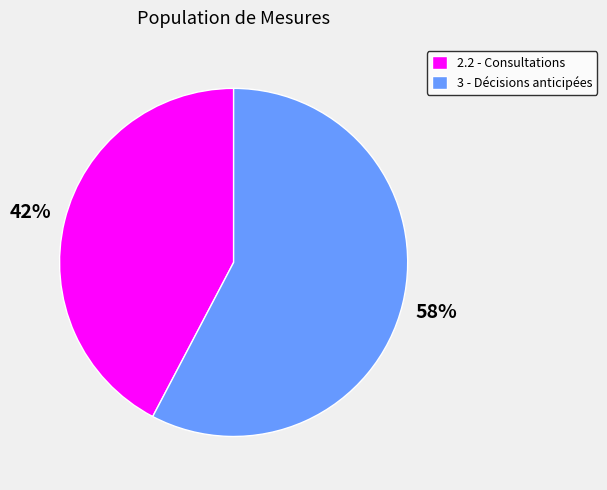

Rank the categories by value from highest to lowest.

3, 2.2